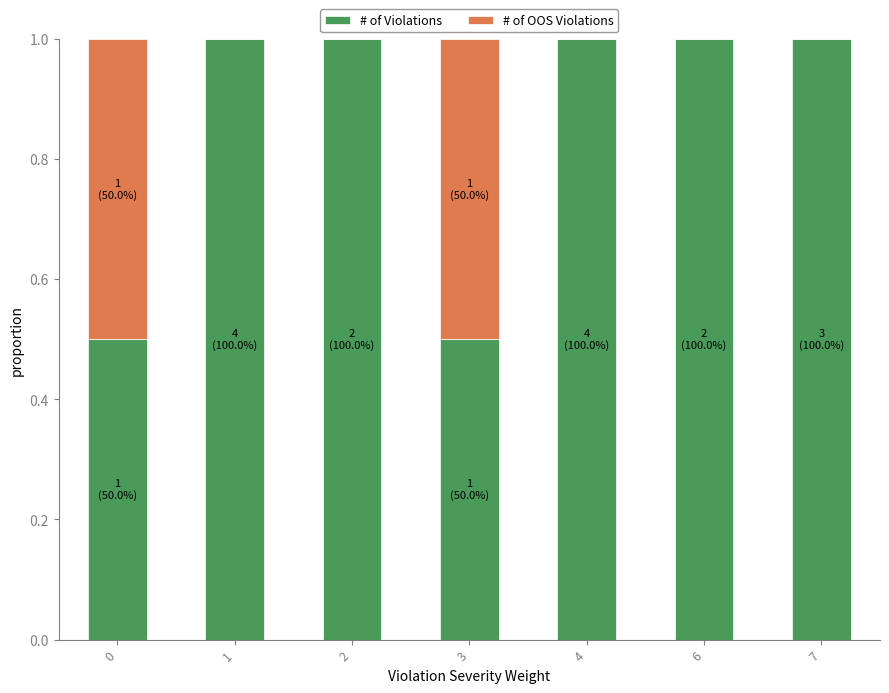

What is the total value across all series at 3?

1.0